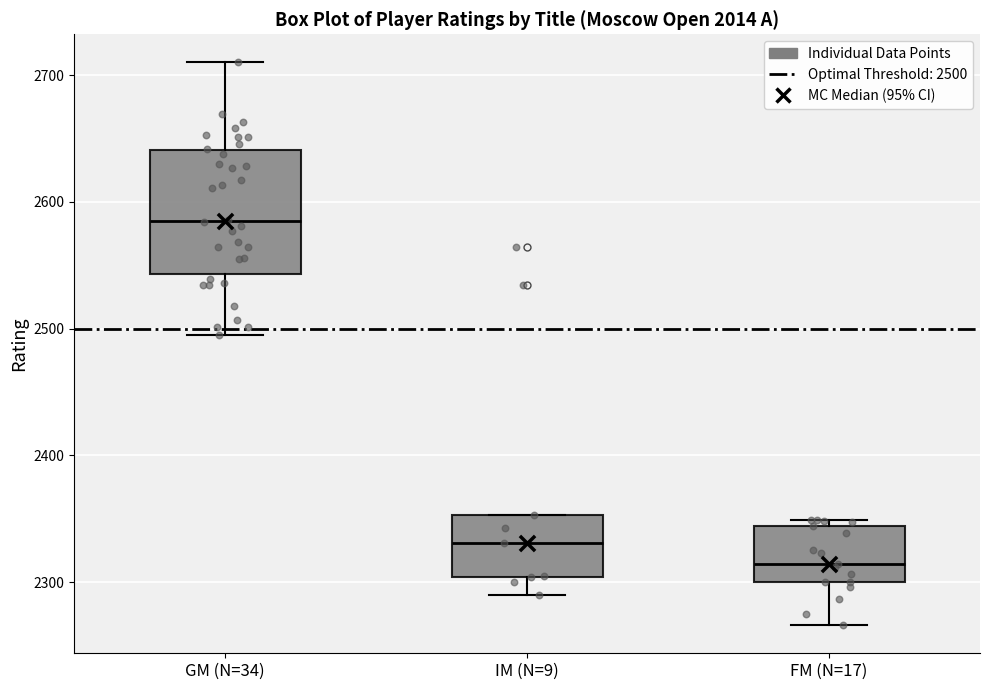

Where does the lower whisker of the box for IM (N=9) end on the y-axis? The values are not printed on the chart, so give them approximately, as read against the axis.

2290